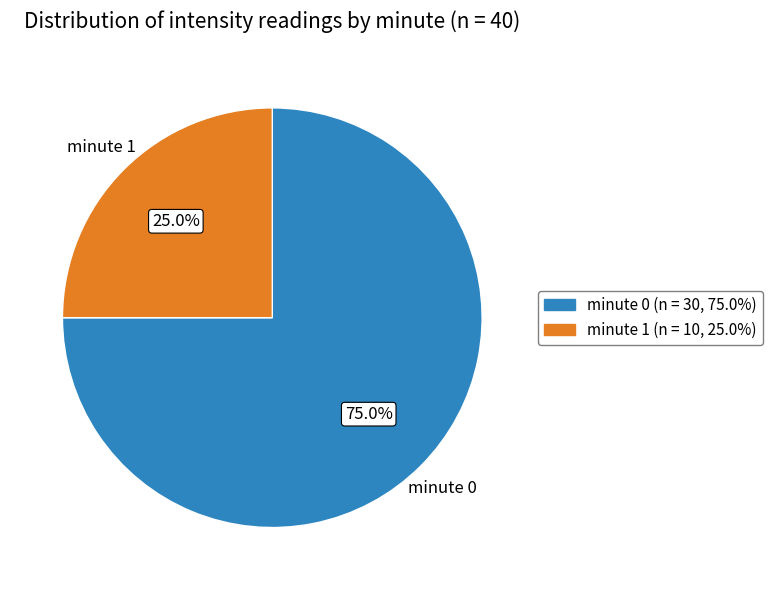

Does any single category account for the majority?

Yes